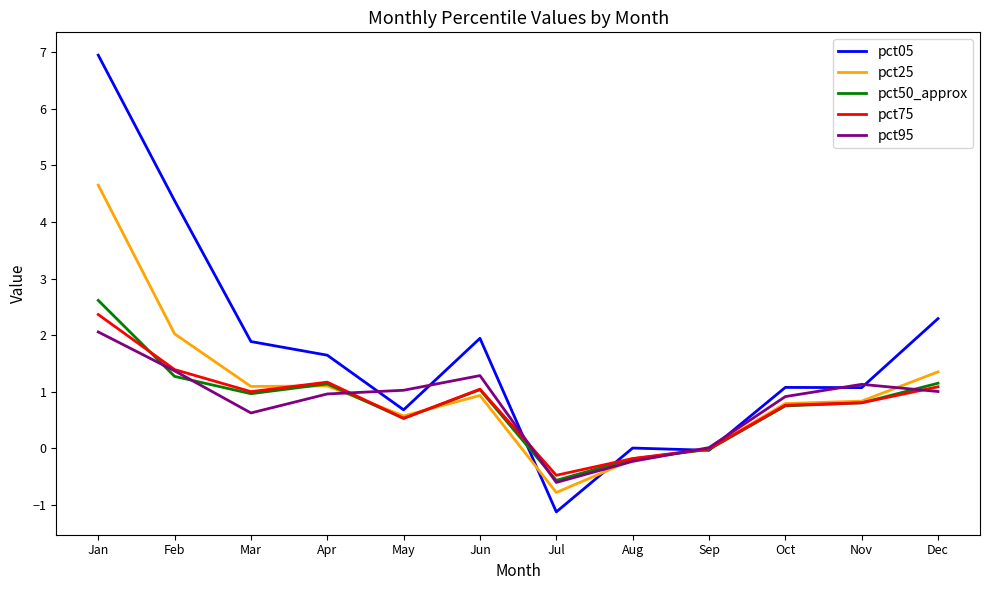

Which series has the largest range (max minus min)?

pct05